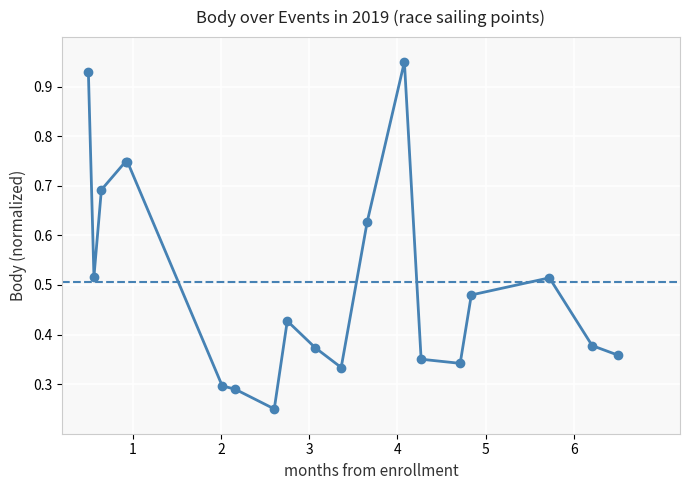

What is the sum of all values?

9.6